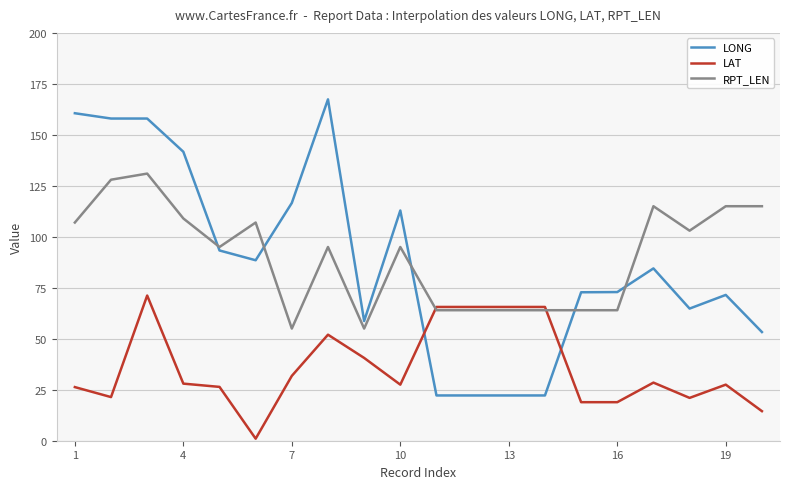

List the series in order of their peak value, lowest first.

LAT, RPT_LEN, LONG